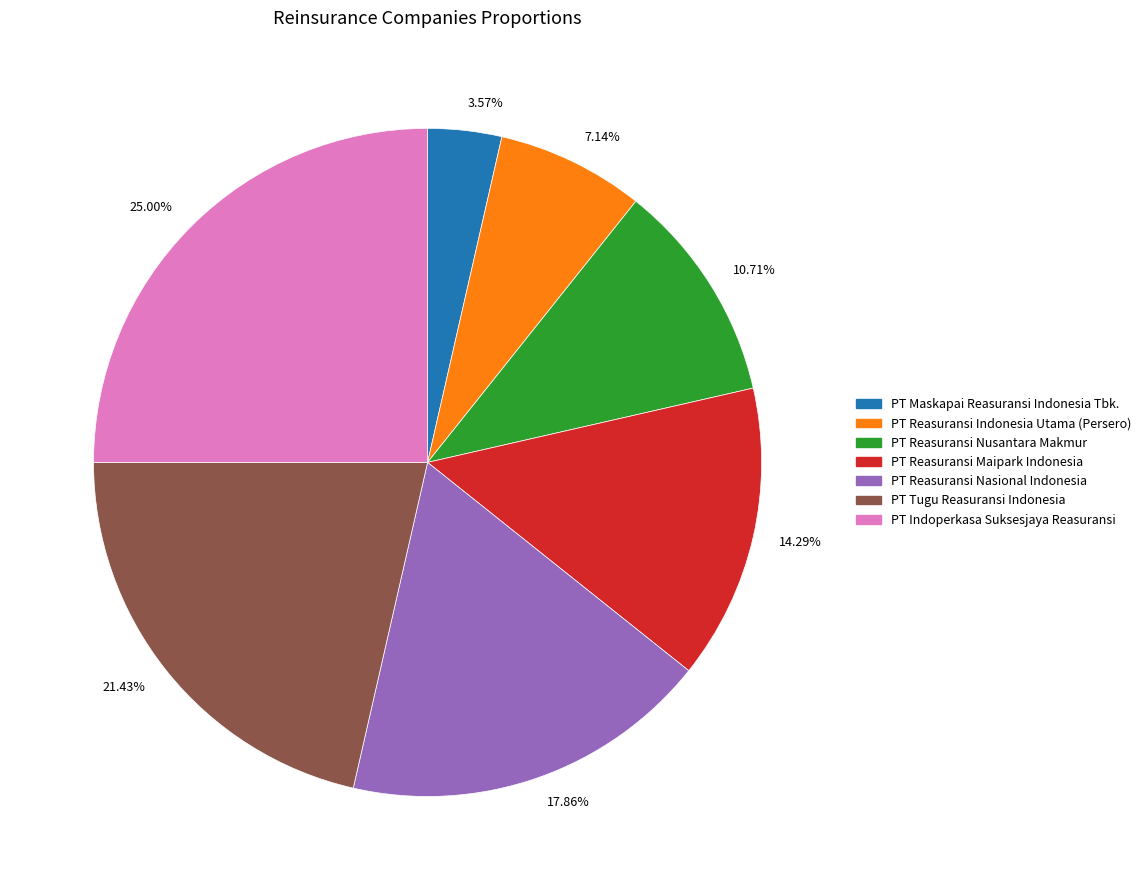

Is it true that PT Reasuransi Nasional Indonesia is 33% of the pie?

False